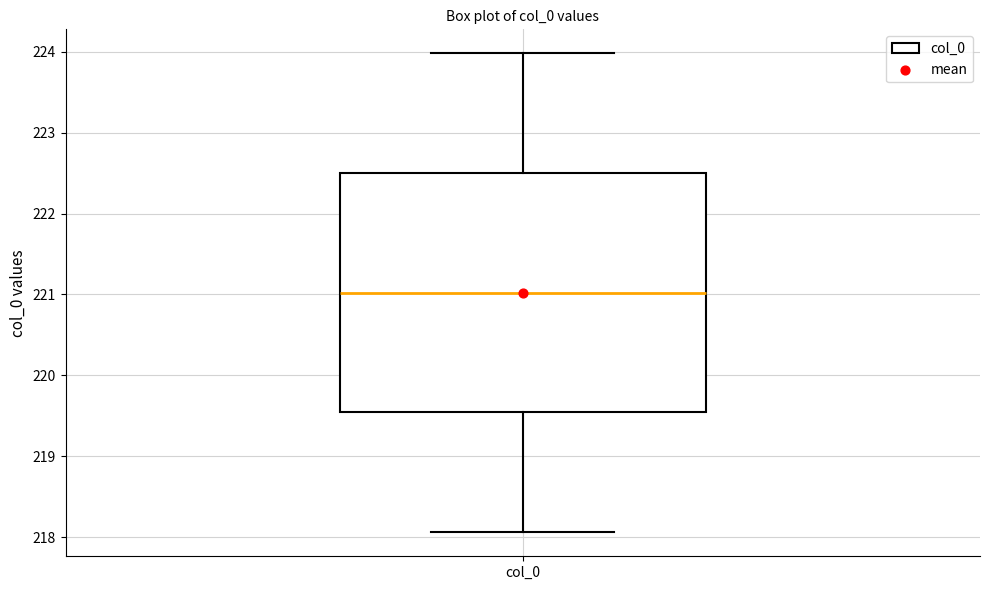

Where does the median line of the box for col_0 sit on the y-axis? The values are not printed on the chart, so give them approximately, as read against the axis.

221.0